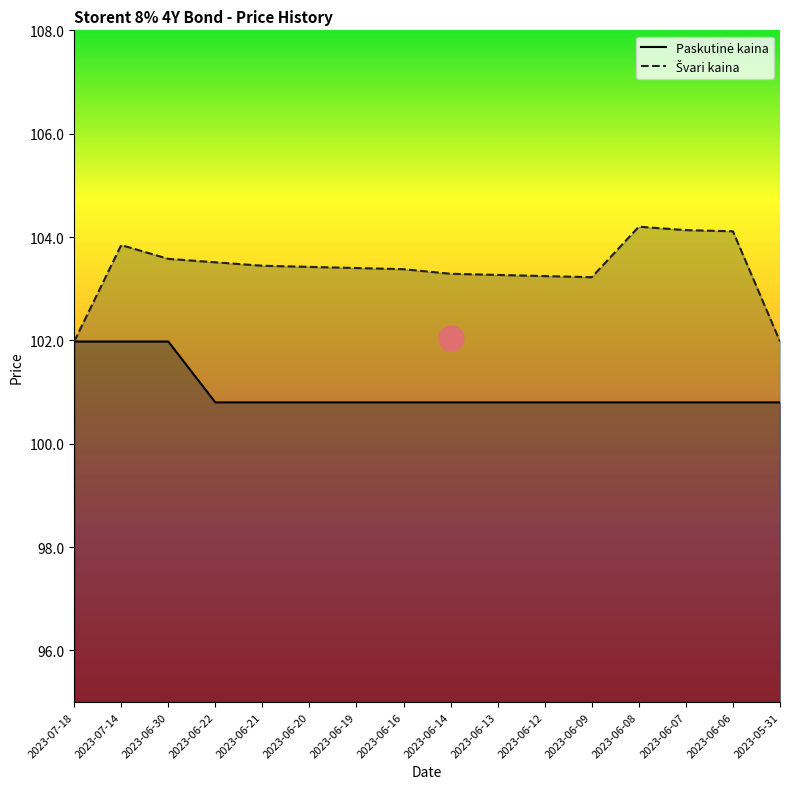

Rank the categories by Švari kaina value from highest to lowest.

2023-06-08, 2023-06-07, 2023-06-06, 2023-07-14, 2023-06-30, 2023-06-22, 2023-06-21, 2023-06-20, 2023-06-19, 2023-06-16, 2023-06-14, 2023-06-13, 2023-06-12, 2023-06-09, 2023-07-18, 2023-05-31